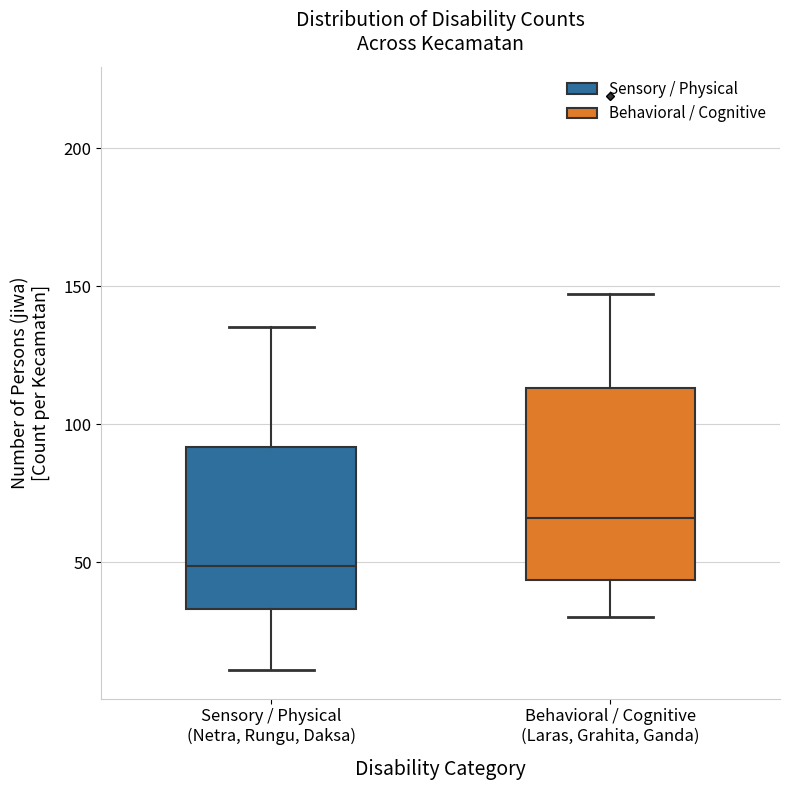

Reading left to right, transcribe this box plot: for each box, give where its median line is, the range the box spans, and where its two whiskers end, as read against the y-axis. The values are not printed on the chart, so give them approximately, as read against the axis.

Sensory / Physical (Netra, Rungu, Daksa): median 50, box 35 to 90, whiskers 10 to 135
Behavioral / Cognitive (Laras, Grahita, Ganda): median 65, box 45 to 115, whiskers 30 to 145